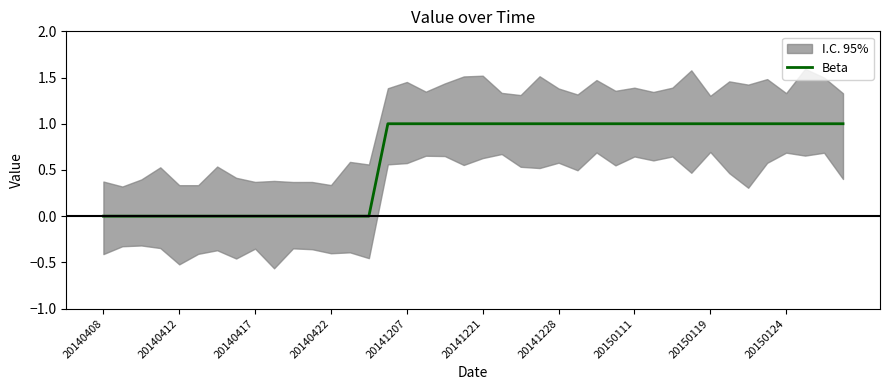

What is the greatest value displayed?

1